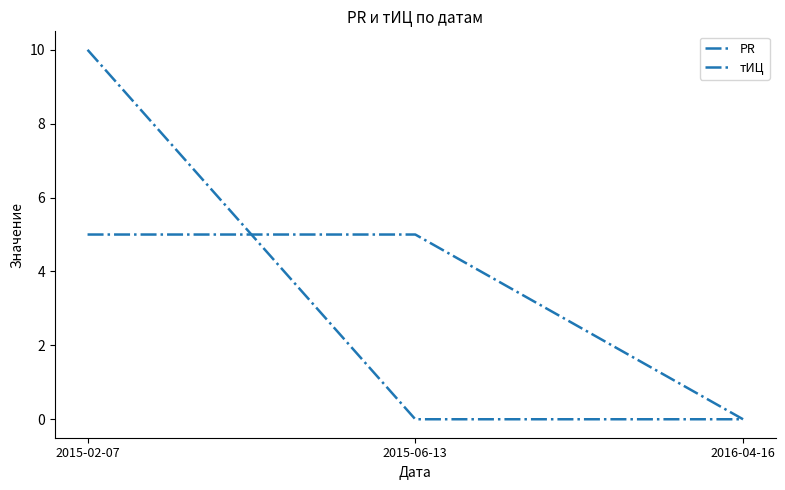

At which label does тИЦ reach its peak?

2015-02-07